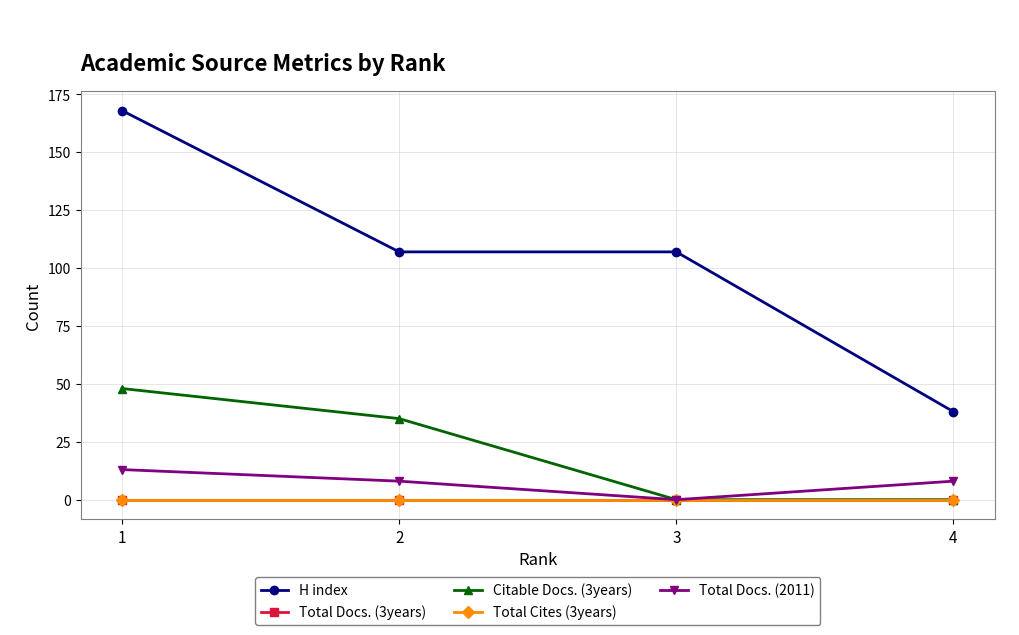

Is this an area chart (filled region under the line)?

No